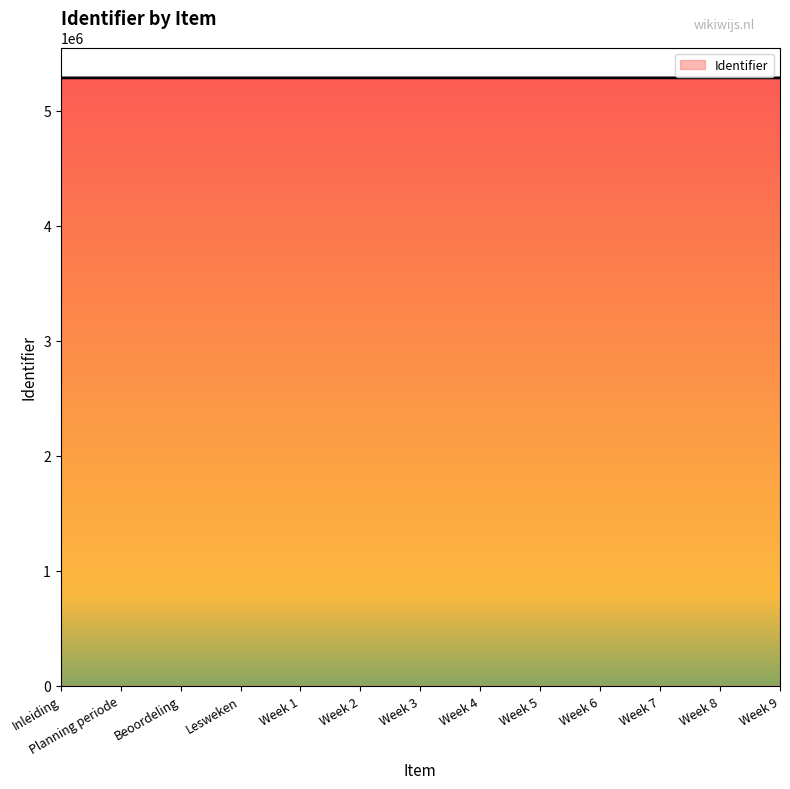

What value does the data have at Week 2, to the nearest 10?

5284350